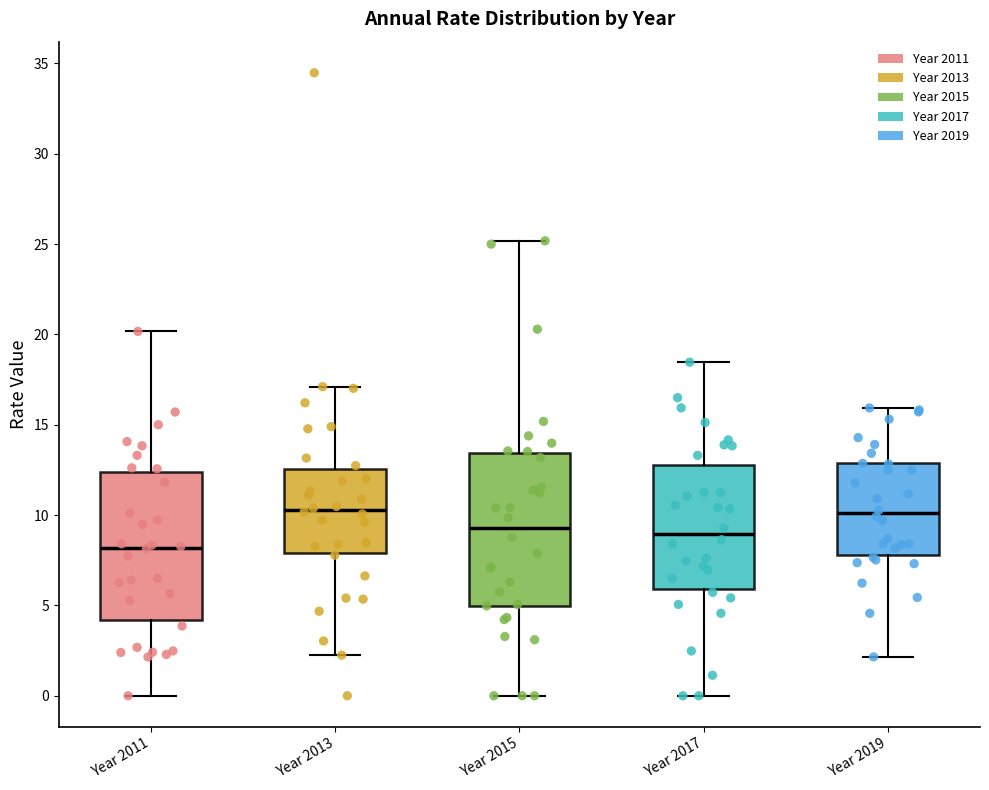

Reading left to right, read every box against the y-axis: the position of its median line, the range the box covers, and the ends of its whiskers. The values are not printed on the chart, so give them approximately, as read against the axis.

Year 2011: median 8.0, box 4.0 to 12.5, whiskers 0.0 to 20.0
Year 2013: median 10.5, box 8.0 to 12.5, whiskers 2.0 to 17.0
Year 2015: median 9.5, box 5.0 to 13.5, whiskers 0.0 to 25.0
Year 2017: median 9.0, box 6.0 to 13.0, whiskers 0.0 to 18.5
Year 2019: median 10.0, box 8.0 to 13.0, whiskers 2.0 to 16.0